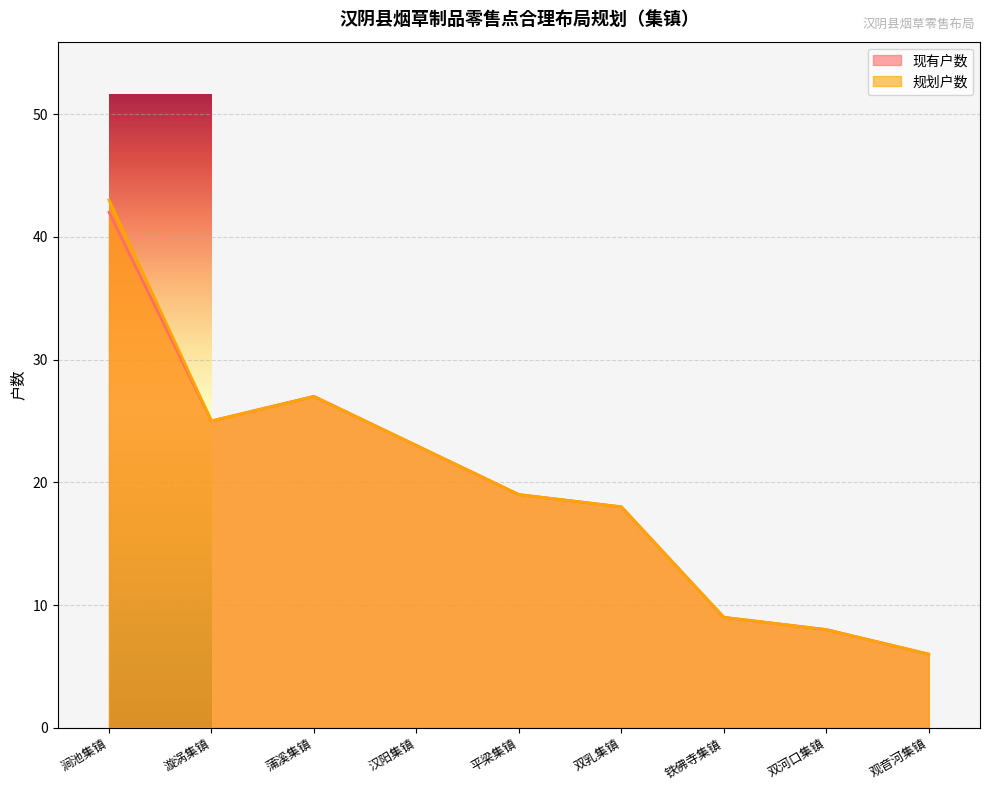

At which category is the sum across all series the highest?

涧池集镇